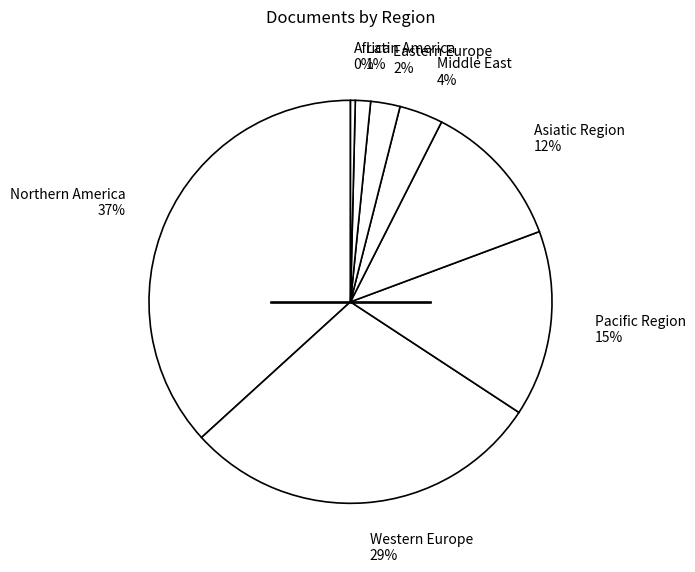

What is the largest slice in the pie chart?

Northern America